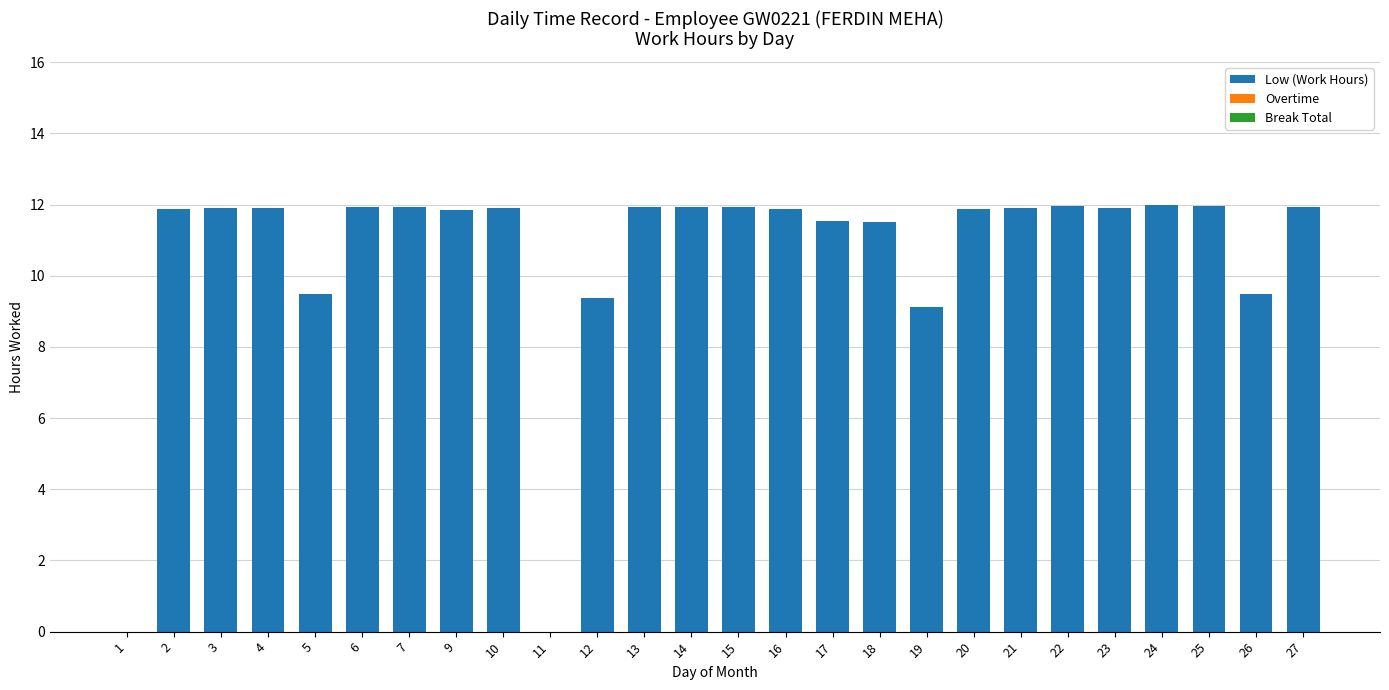

Approximately how many times larger is the value at 2 compared to 24?

1.0